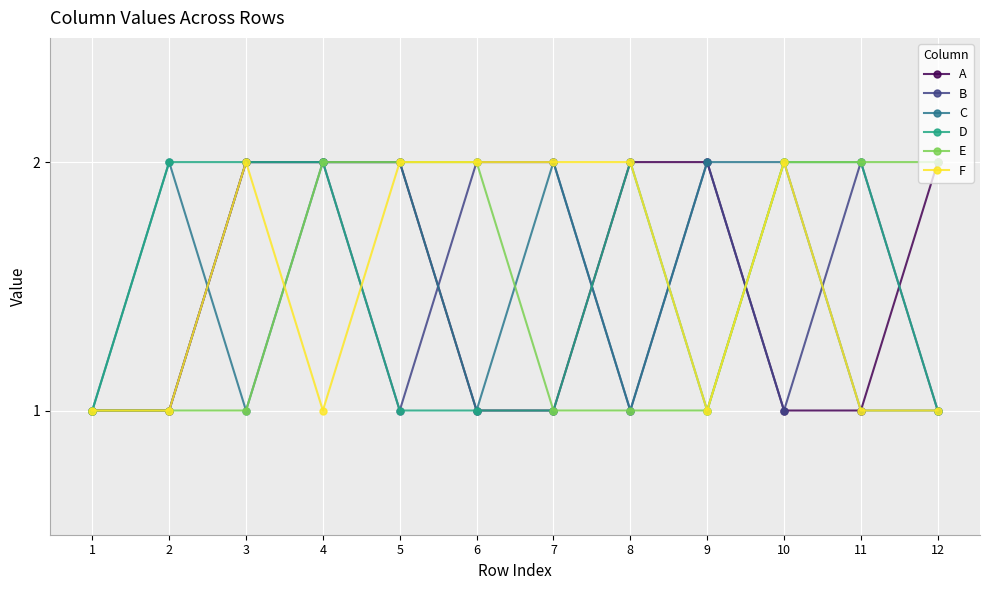

How many distinct data groups are displayed?

6